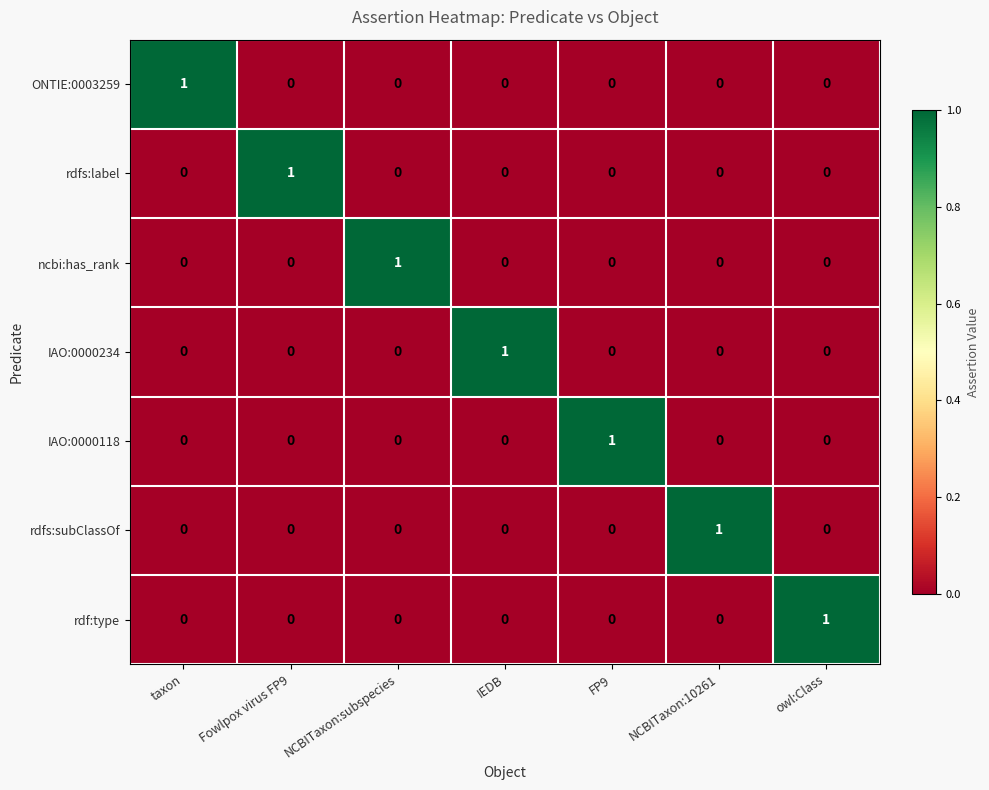

True or false: IAO:0000234 has a value of -1 at NCBITaxon:subspecies.

False